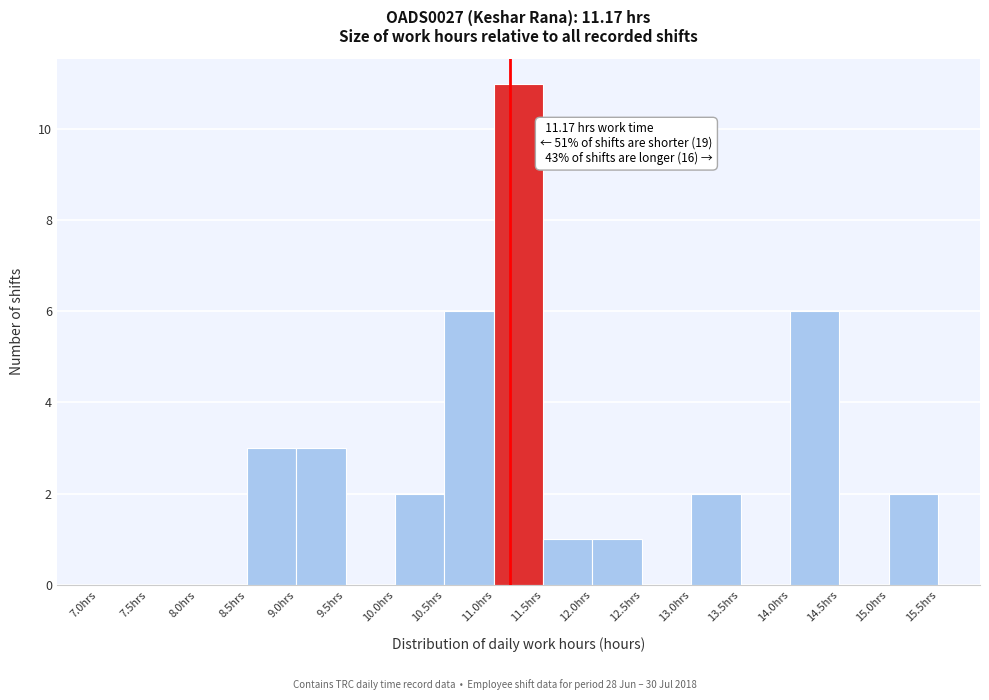

Which range on the x-axis has the tallest bar?

11.0 to 11.5